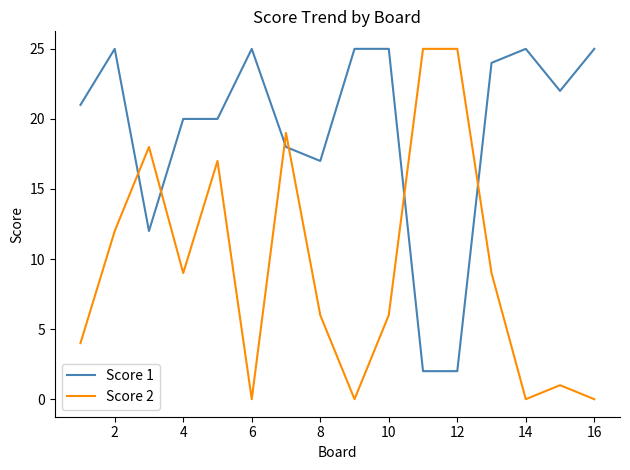

Which series has the widest spread of values?

Score 2